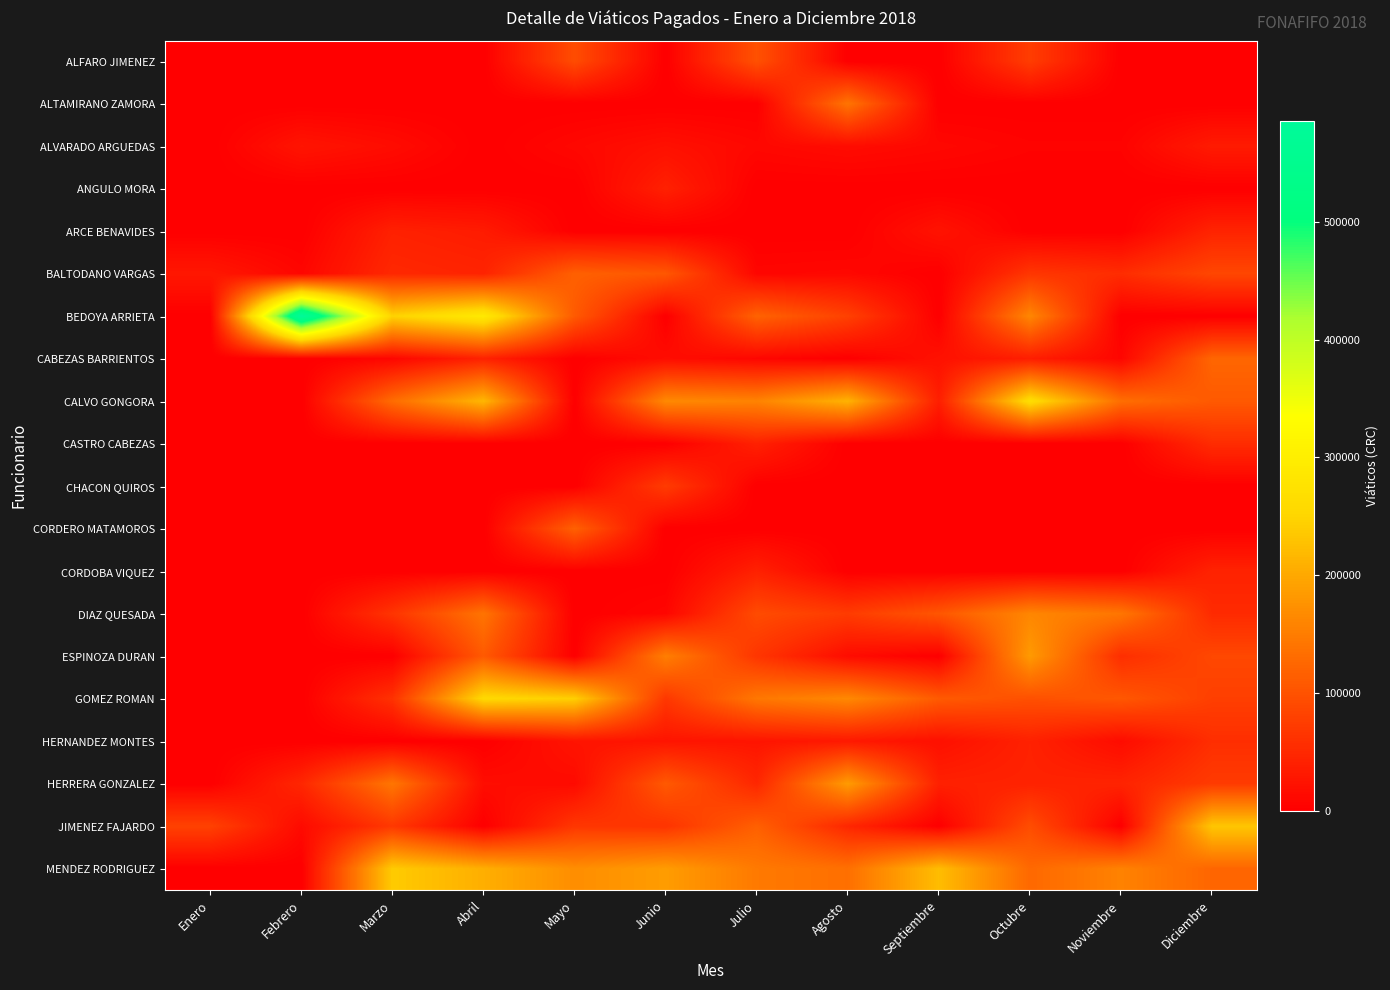

Count the number of categories in the chart.

12